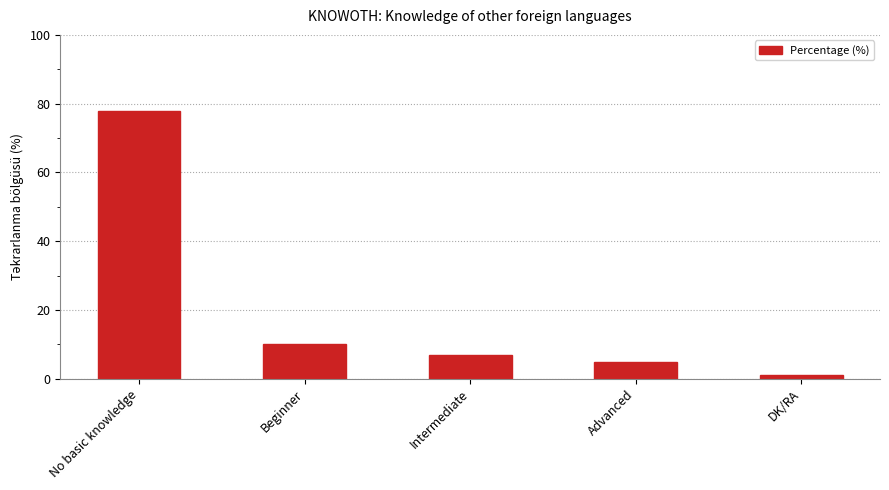

Which label corresponds to the largest value in the chart?

No basic knowledge